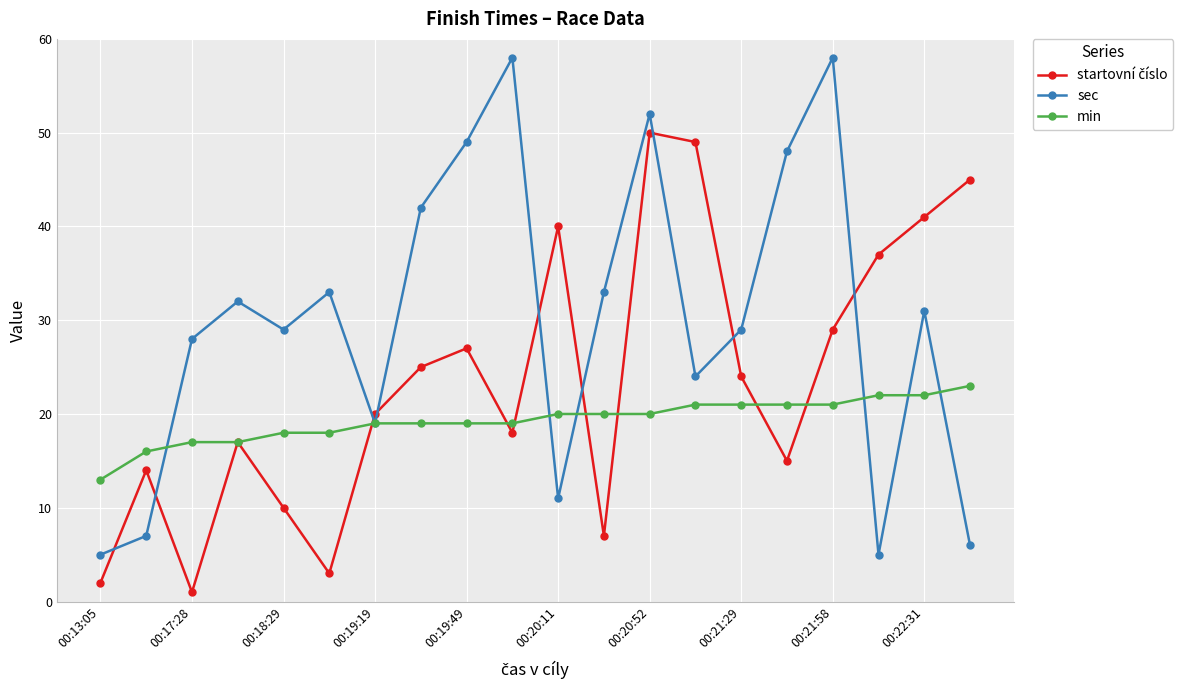

Which series has the largest total across all categories?

sec